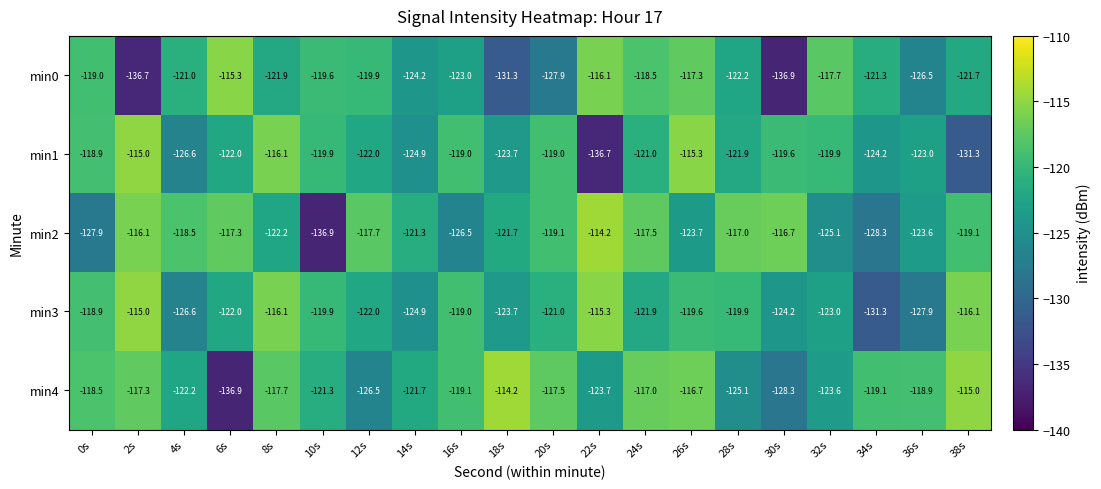

Which series has the largest total across all categories?

min4